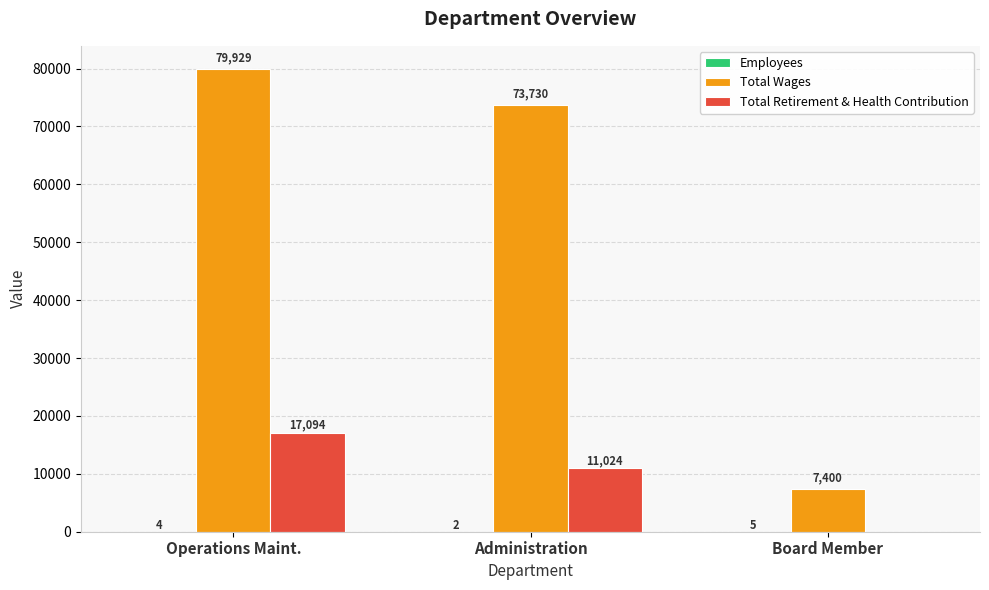

Between Administration and Board Member, which series saw the biggest shift?

Total Wages